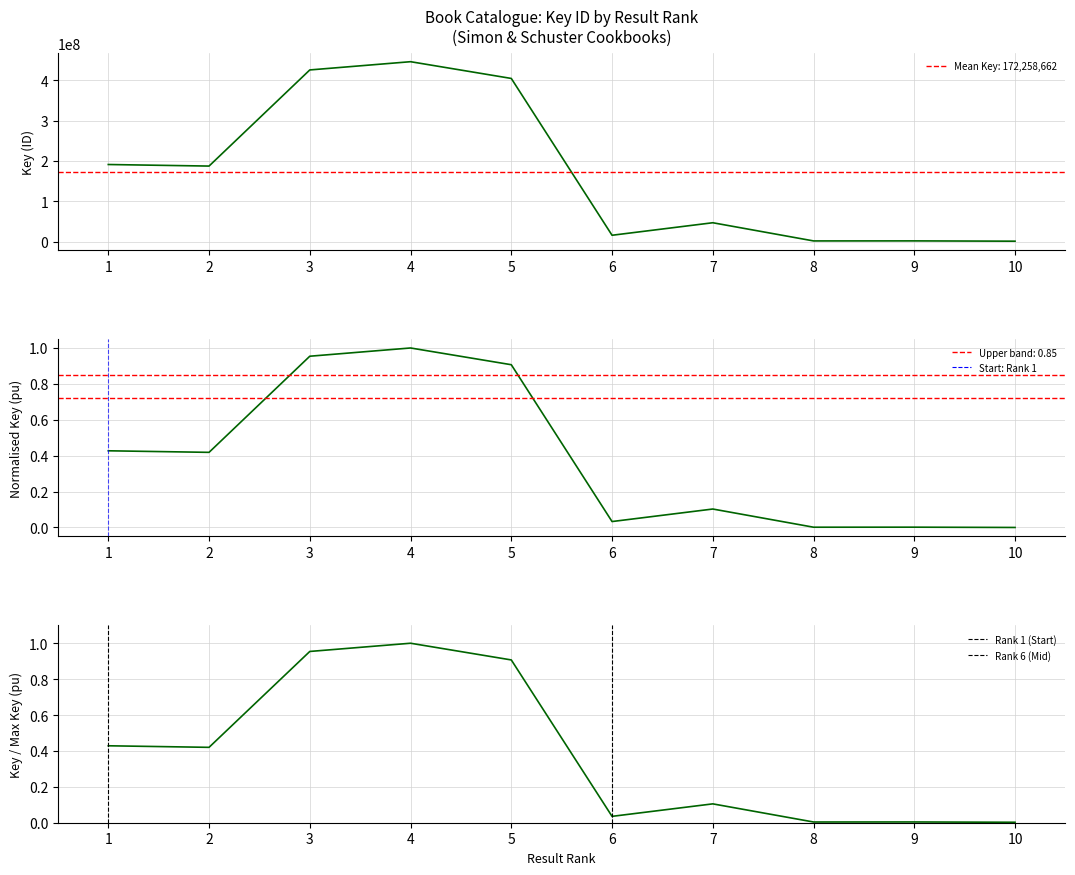

Reading left to right, extract all data points from this chart.

1=191241963	2=187362297	3=425699058	4=446131616	5=404616926	6=15836128	7=46874865	8=1787333	9=1885076	10=1151361